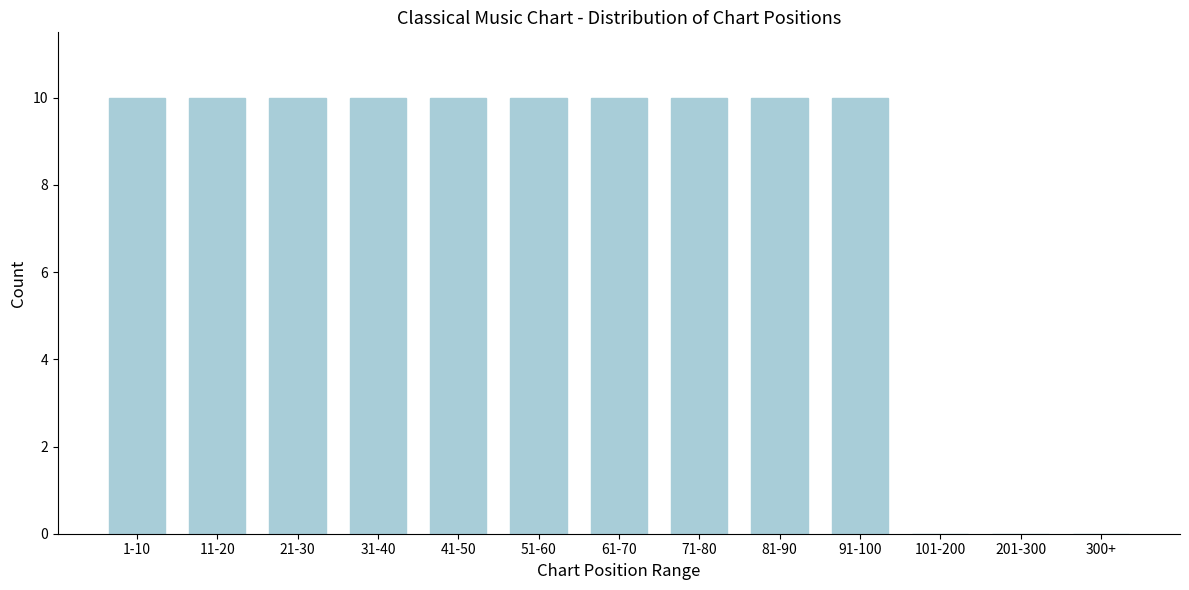

Reading left to right, what are all the values shown in this chart?

1-10=10	11-20=10	21-30=10	31-40=10	41-50=10	51-60=10	61-70=10	71-80=10	81-90=10	91-100=10	101-200=0	201-300=0	300+=0